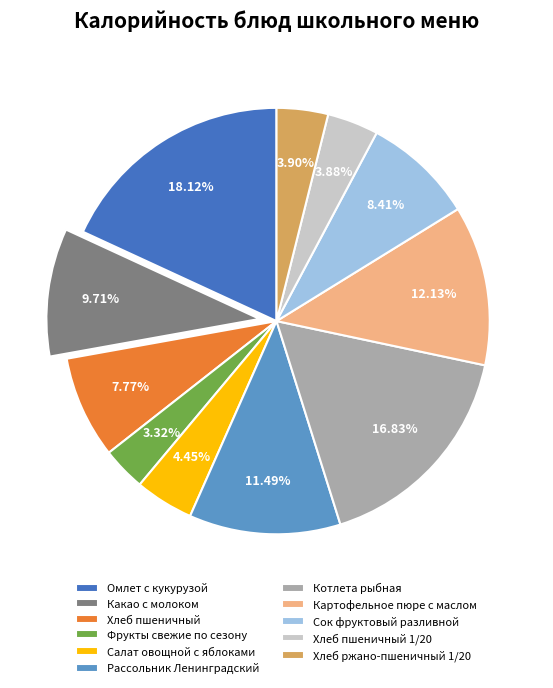

To the nearest percent, what is the average slice percentage?

9%